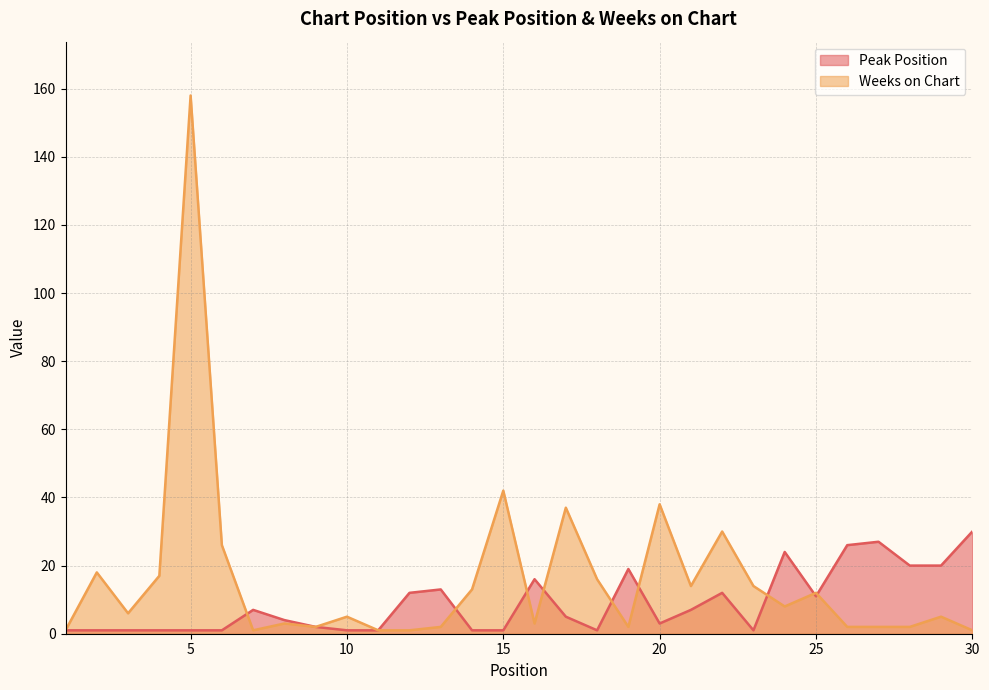

Reading left to right, extract all data points from this chart.

Peak Position: 1=1	2=1	3=1	4=1	5=1	6=1	7=7	8=4	9=2	10=1	11=1	12=12	13=13	14=1	15=1	16=16	17=5	18=1	19=19	20=3	21=7	22=12	23=1	24=24	25=11	26=26	27=27	28=20	29=20	30=30
Weeks on Chart: 1=1	2=18	3=6	4=17	5=158	6=26	7=1	8=3	9=2	10=5	11=1	12=1	13=2	14=13	15=42	16=3	17=37	18=16	19=2	20=38	21=14	22=30	23=14	24=8	25=12	26=2	27=2	28=2	29=5	30=1